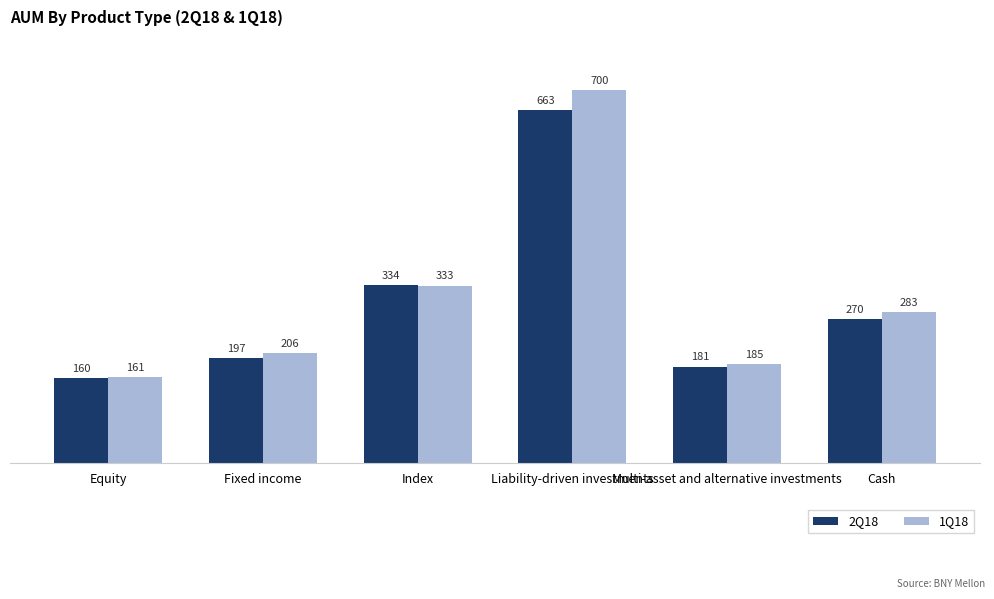

How many bars are there in each group?

2